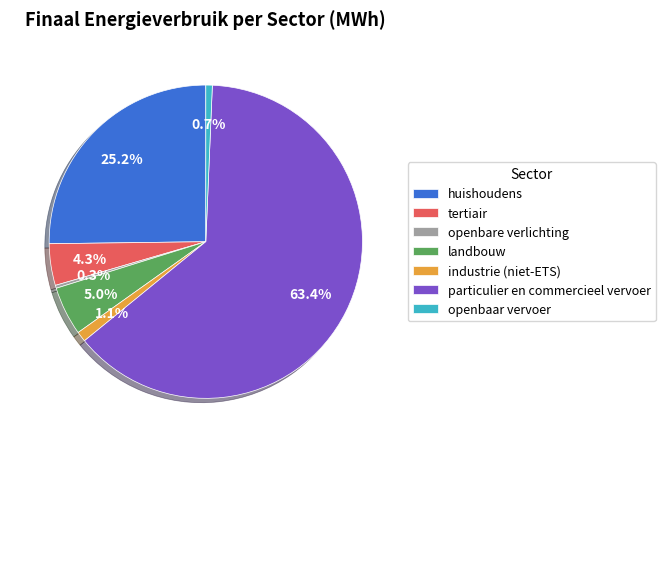

To the nearest percent, what portion does industrie (niet-ETS) represent?

1%